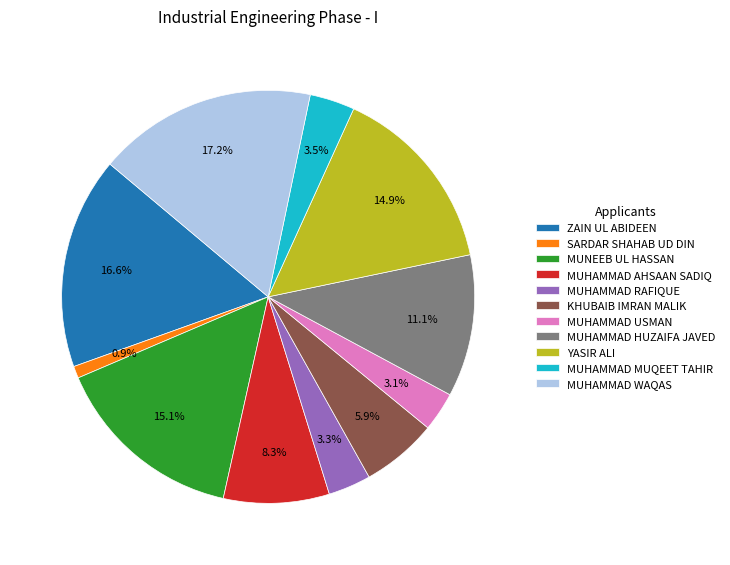

Count the number of slices in the pie.

11